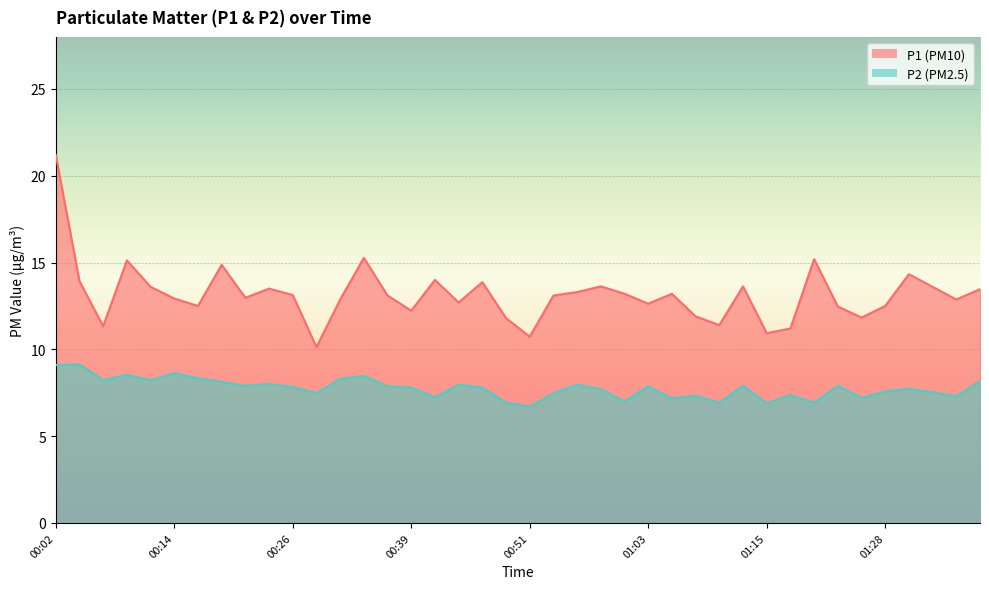

Rank the series by their average value, from lowest to highest.

P2, P1